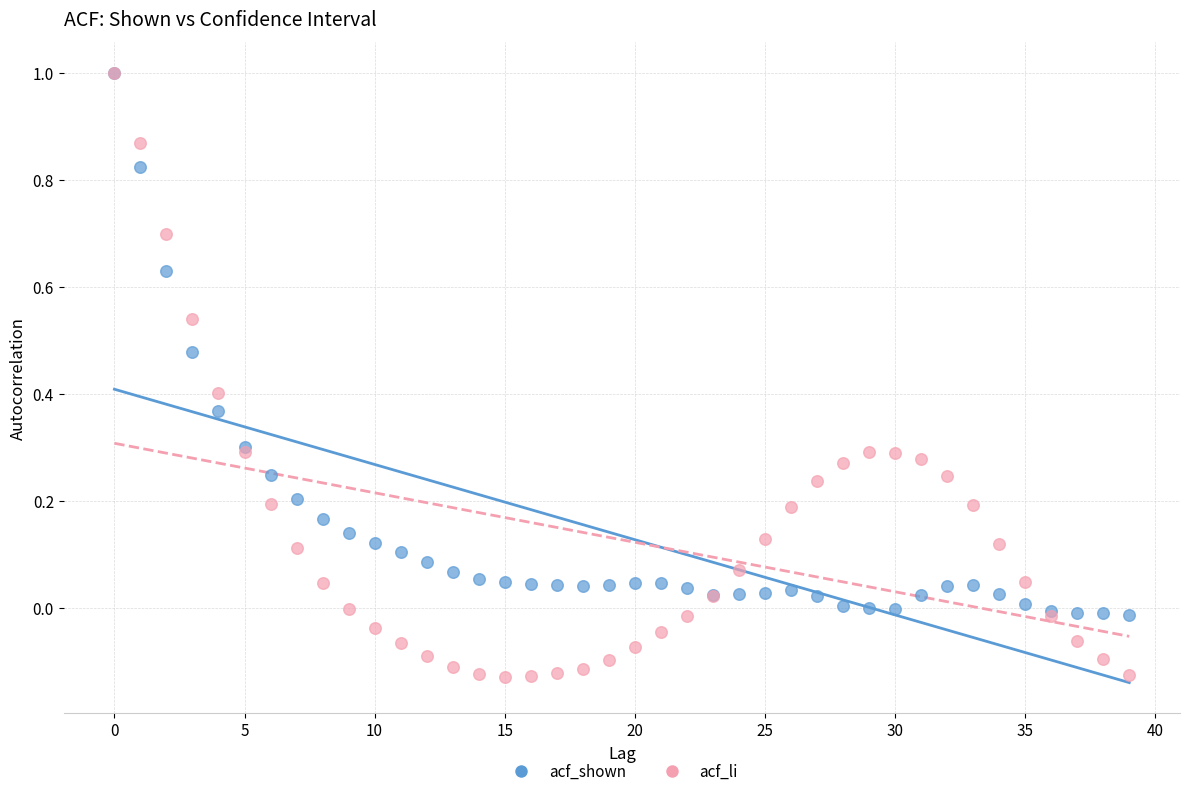

Which series has the largest Y range (max minus min)?

acf_li